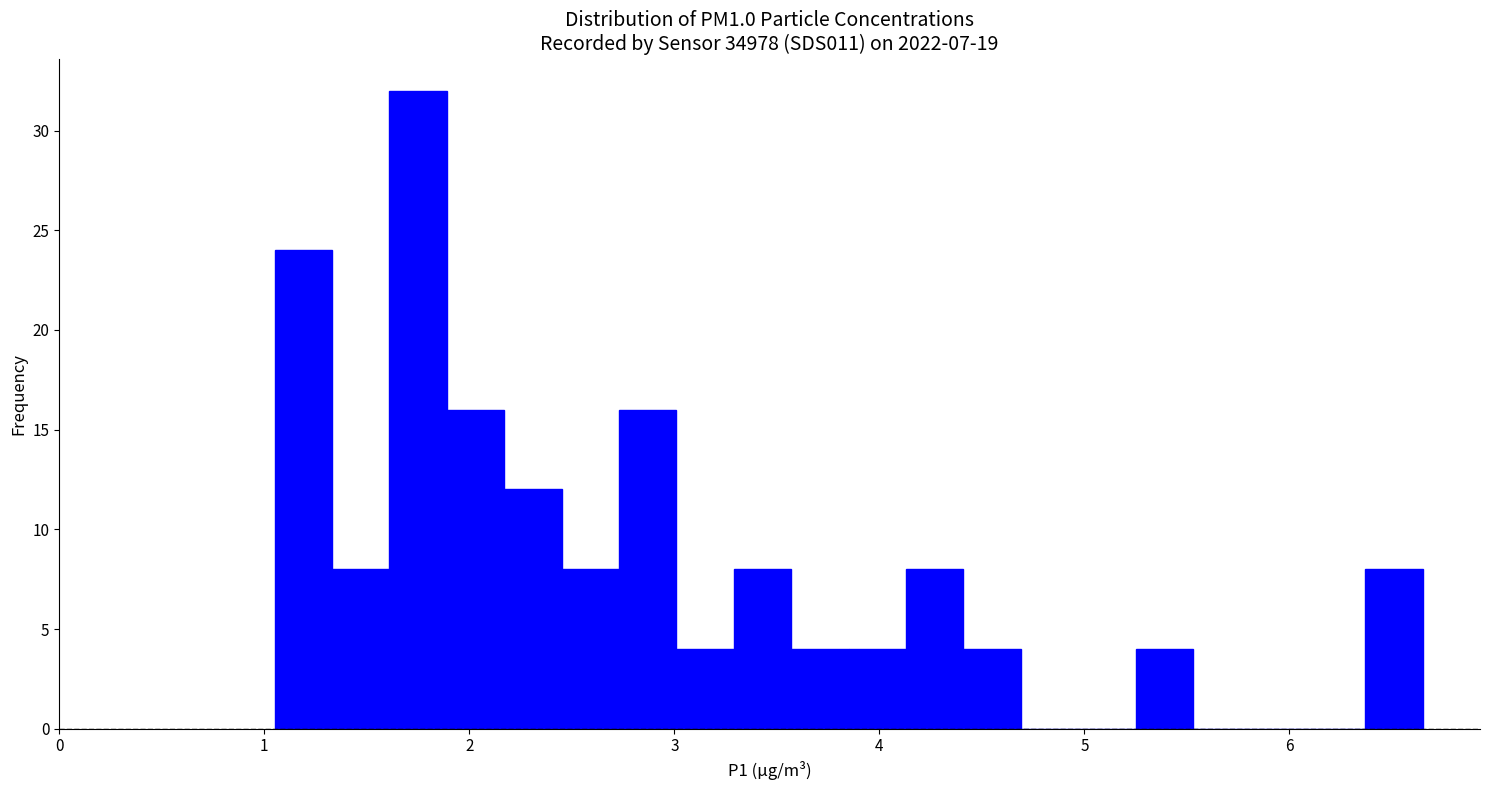

Around what value on the x-axis is the tallest bar? Give the approximate position of its centre, as read against the axis.

1.8